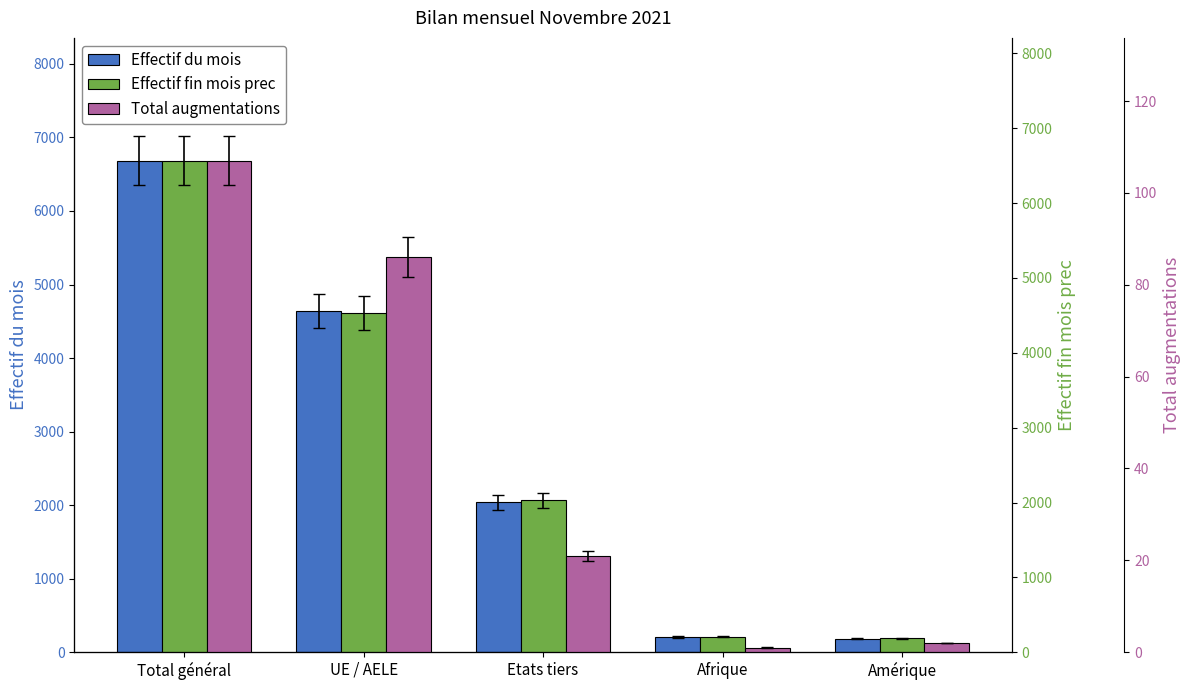

At which category is the sum across all series the highest?

Total général